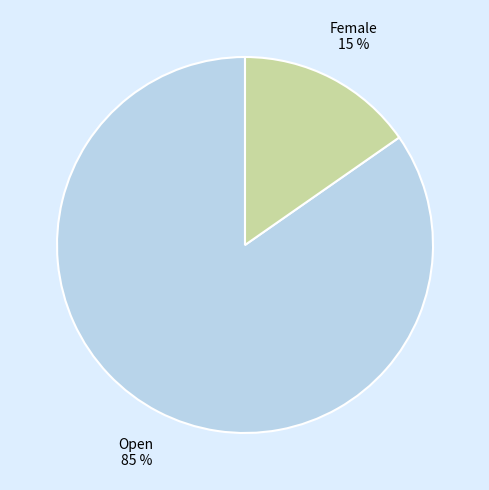

The Open slice represents 92% of the pie. True or false?

False